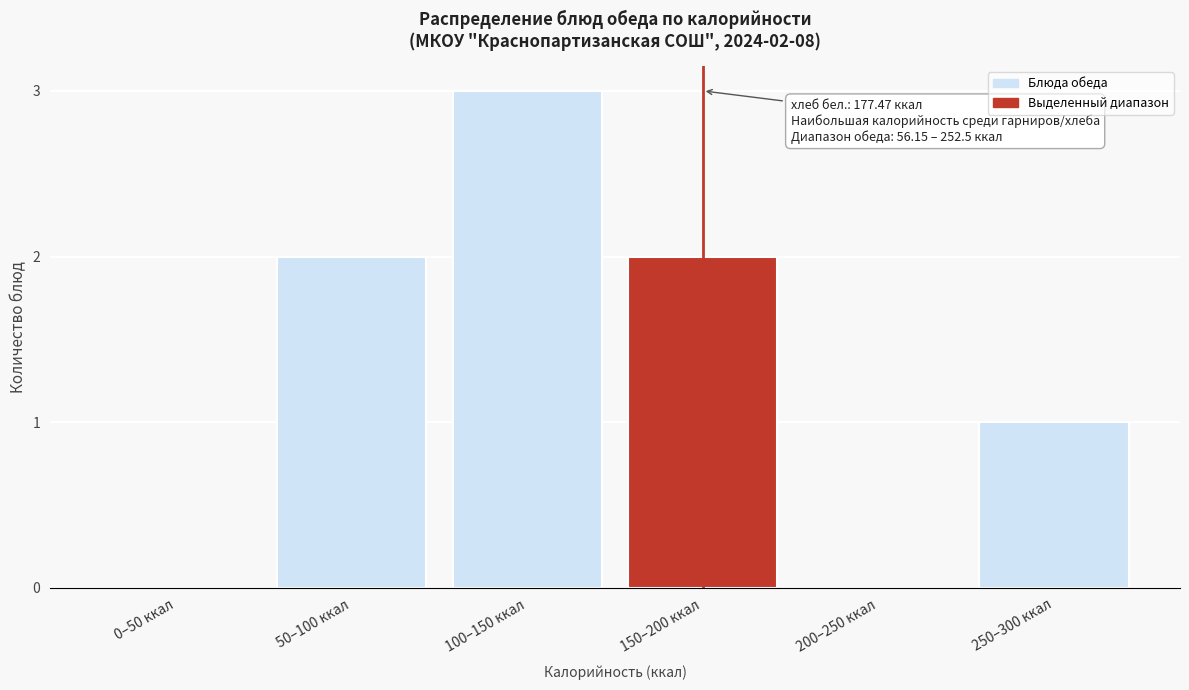

Reading right to left, transcribe all the data shown in this chart.

250–300 ккал=1	200–250 ккал=0	150–200 ккал=2	100–150 ккал=3	50–100 ккал=2	0–50 ккал=0